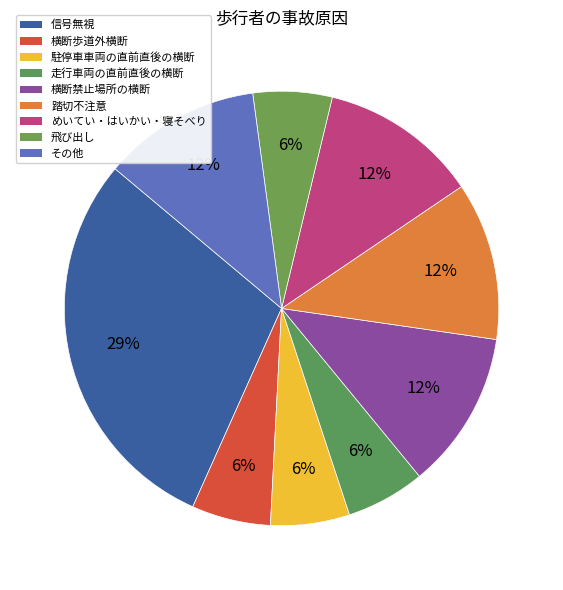

What percentage is the 横断禁止場所の横断 slice, to the nearest percent?

12%